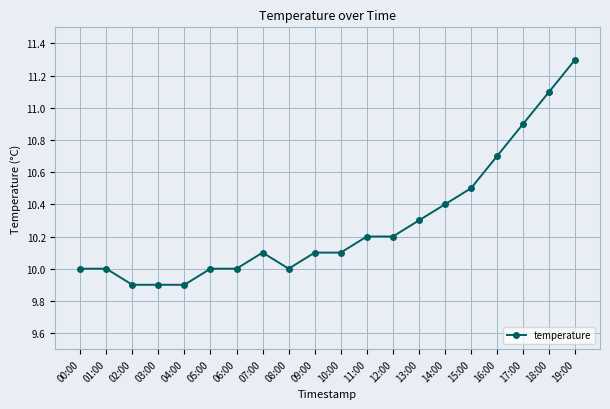

Does the chart display data point markers on the line(s)?

Yes